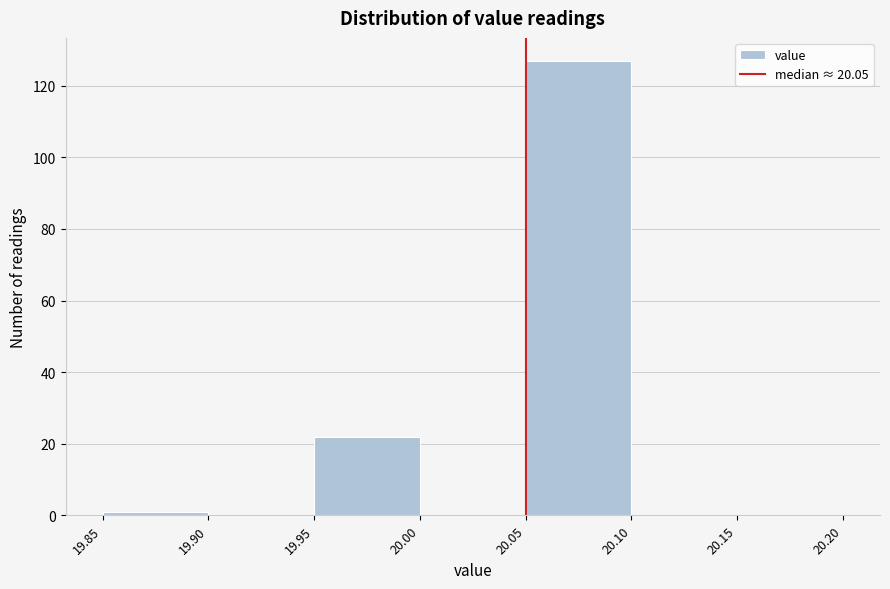

Reading left to right, list every bar in this chart as the range it spans on the x-axis followed by its height. The values are not printed on the chart, so give them approximately, as read against the axis.

19.85 to 19.90: under 2
19.90 to 19.95: 0
19.95 to 20.00: 22
20.00 to 20.05: 0
20.05 to 20.10: 128
20.10 to 20.15: 0
20.15 to 20.20: 0